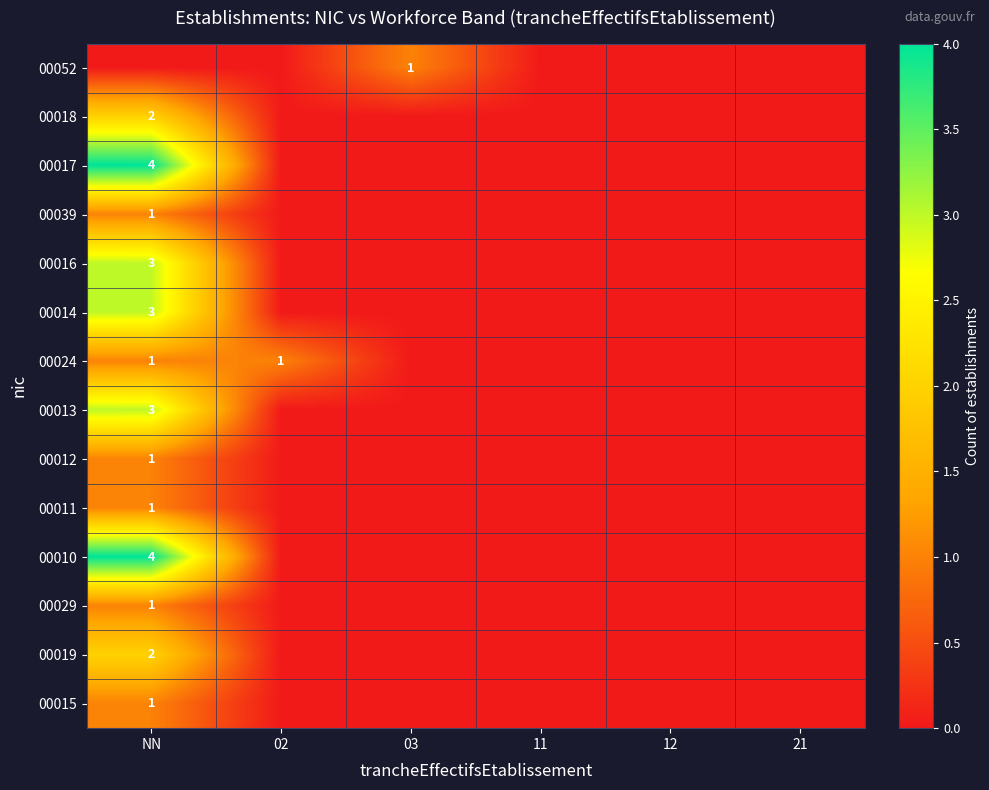

What is the difference between the highest and lowest values at 03?

1